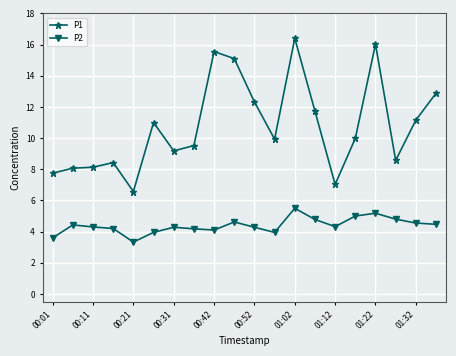

What is the difference between the maximum and second lowest values in the P1 series?

9.4